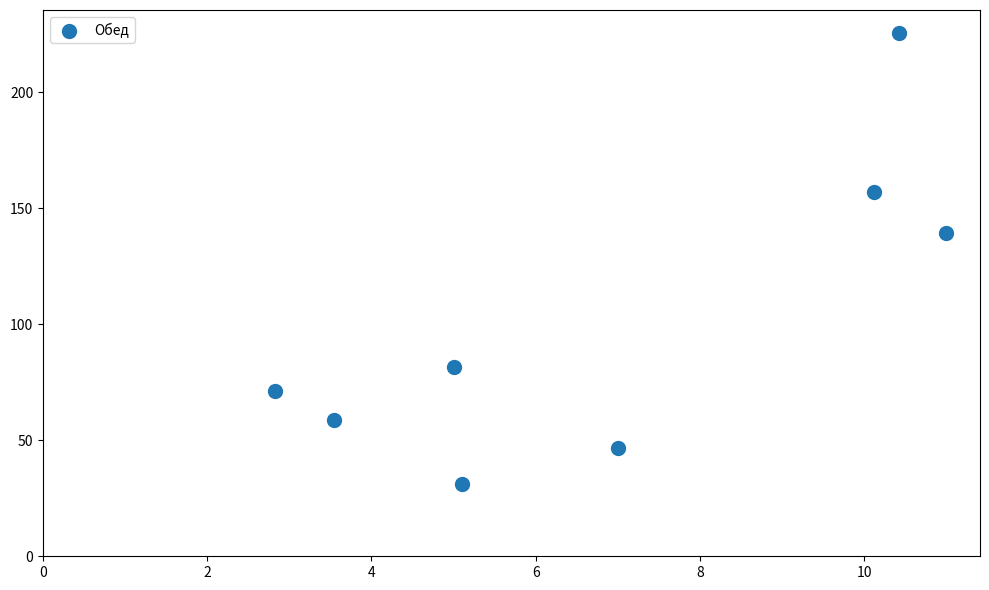

What Y value in the scatter plot is closest to 128?

139.3